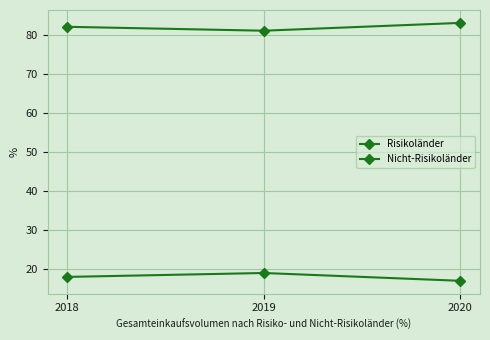

How many series are shown in this chart?

2